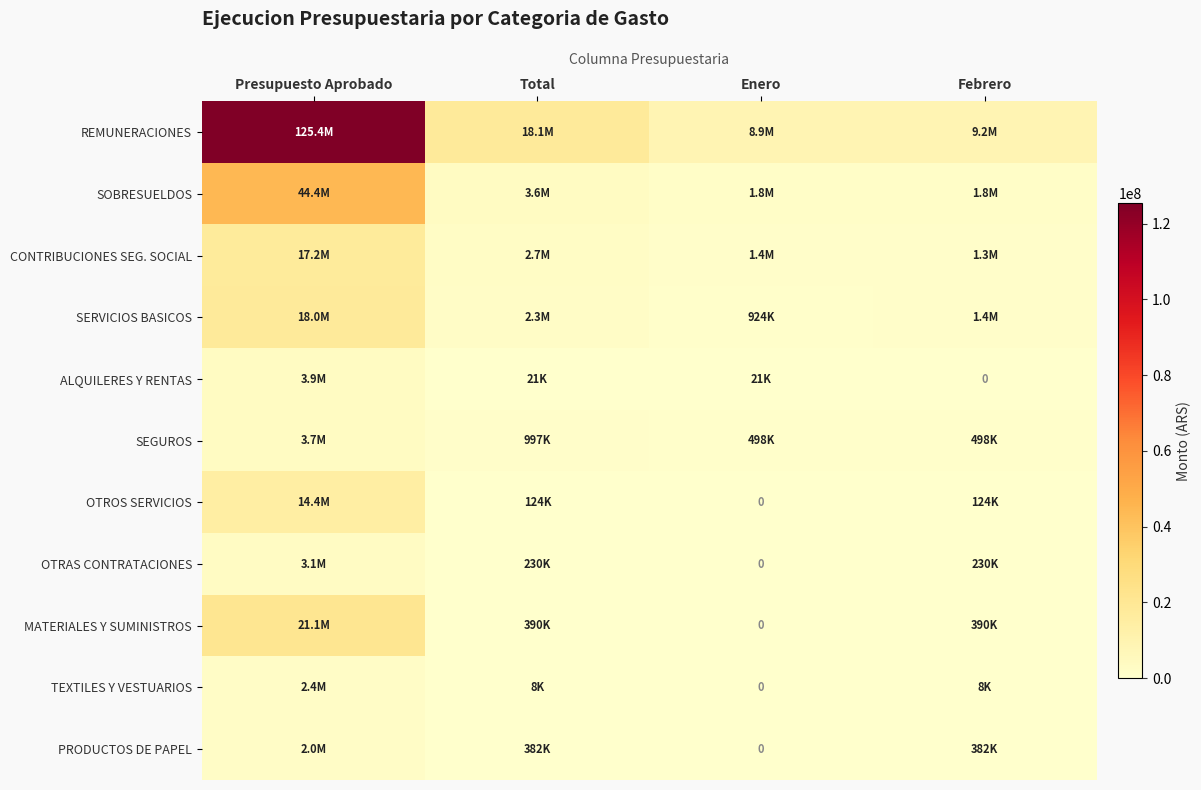

What is the approximate value of OTROS SERVICIOS at Presupuesto Aprobado?

14361000.0